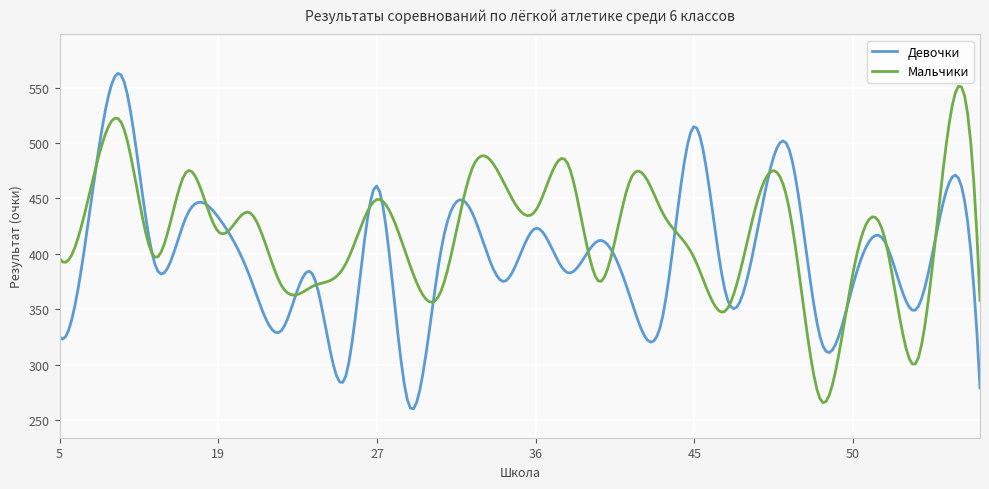

How many times do Девочки and Мальчики cross each other?

18